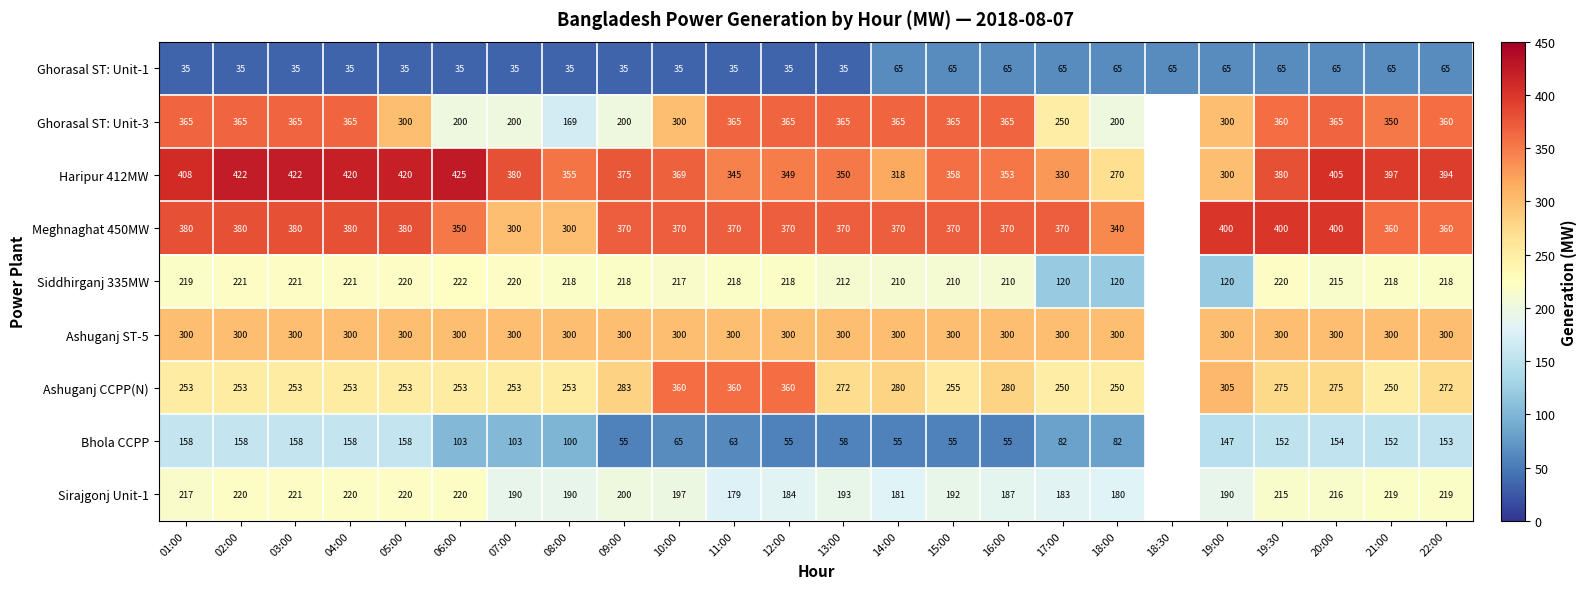

The value of Ashuganj CCPP(N) at 18:00 is 250. True or false?

True